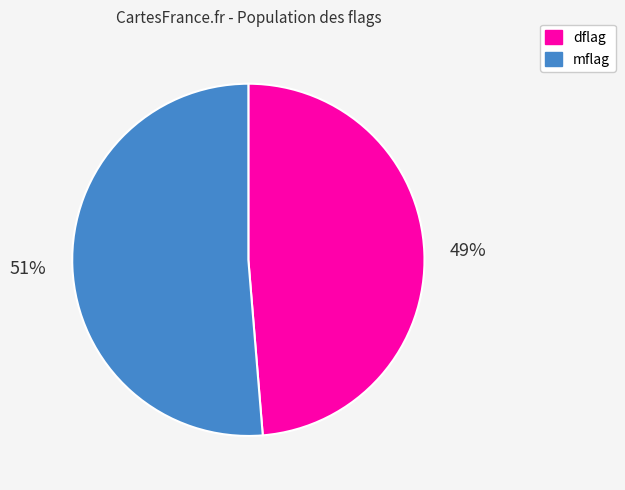

Is there a majority slice in this chart?

Yes